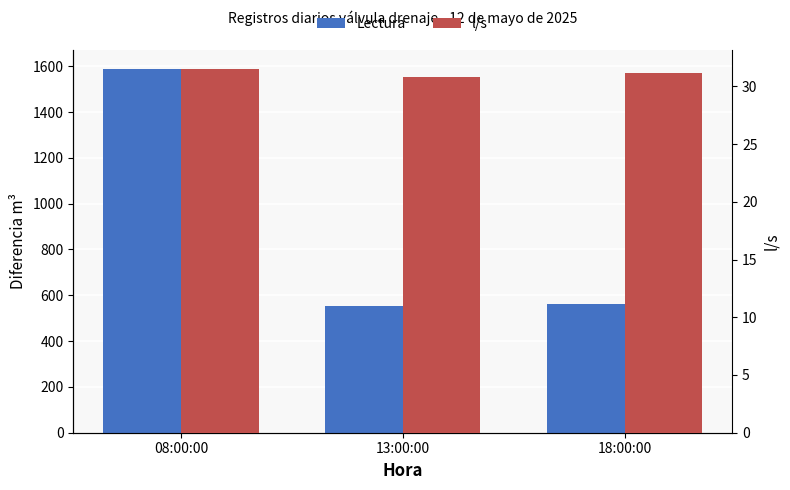

What is the label of the 1st bar from the right?

18:00:00